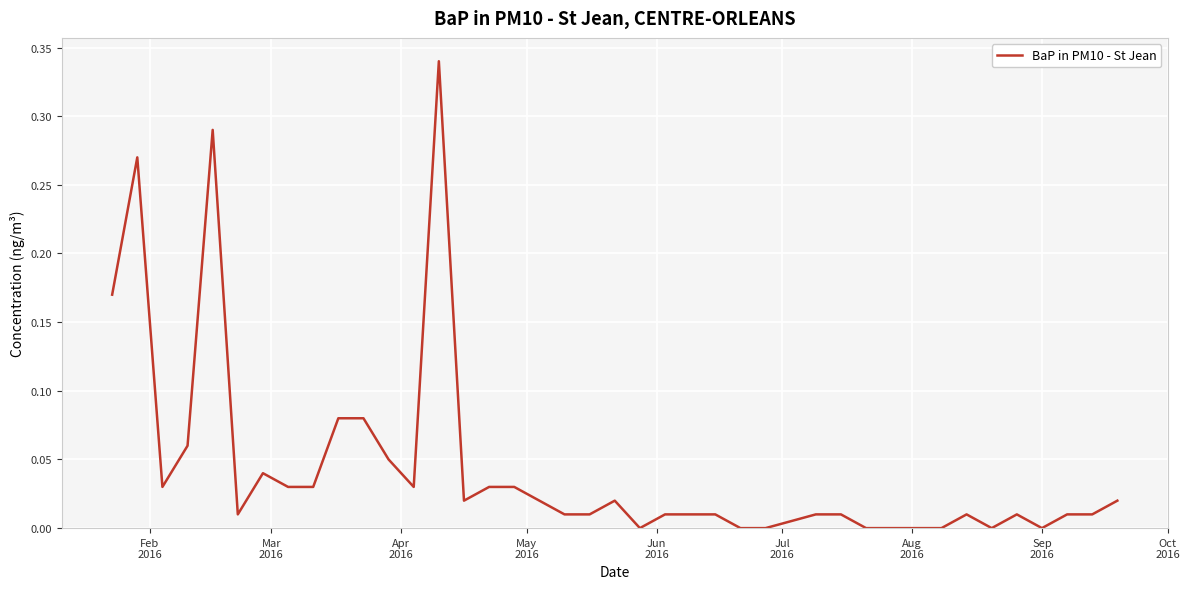

How many categories are shown in the chart?

40